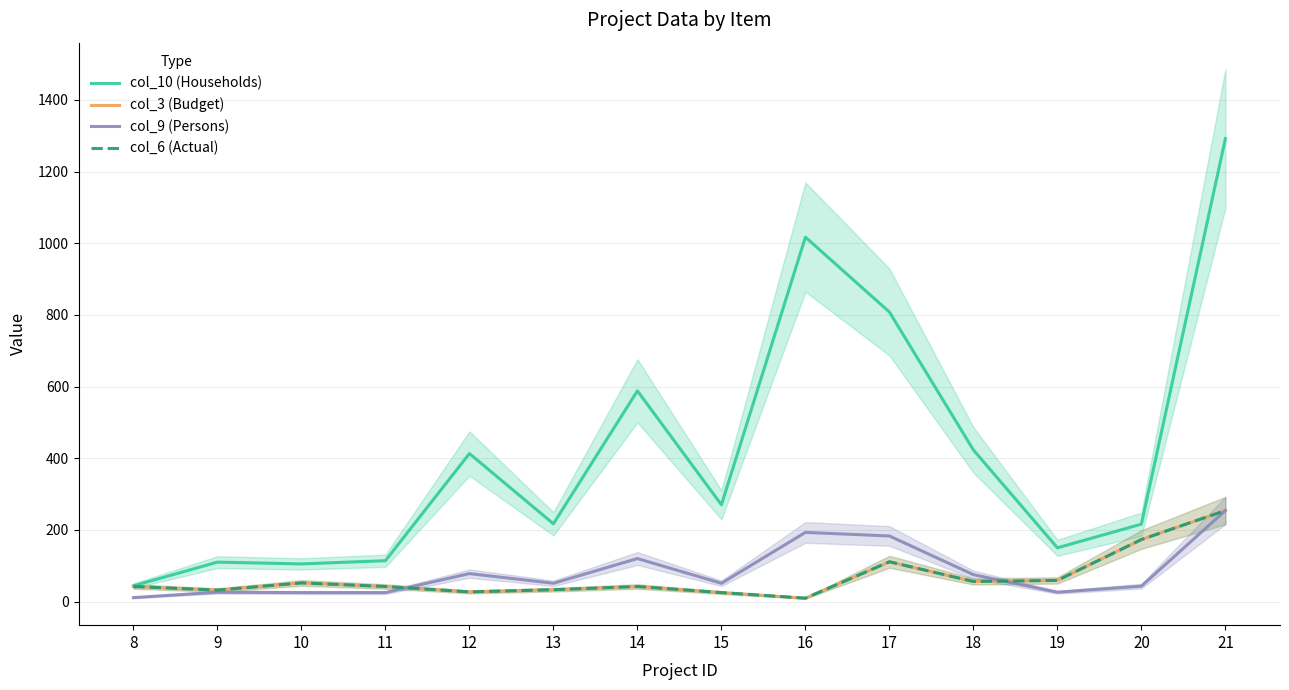

In col_6 (Actual), how many points are lower than both neighbors (excluding endpoints)?

4